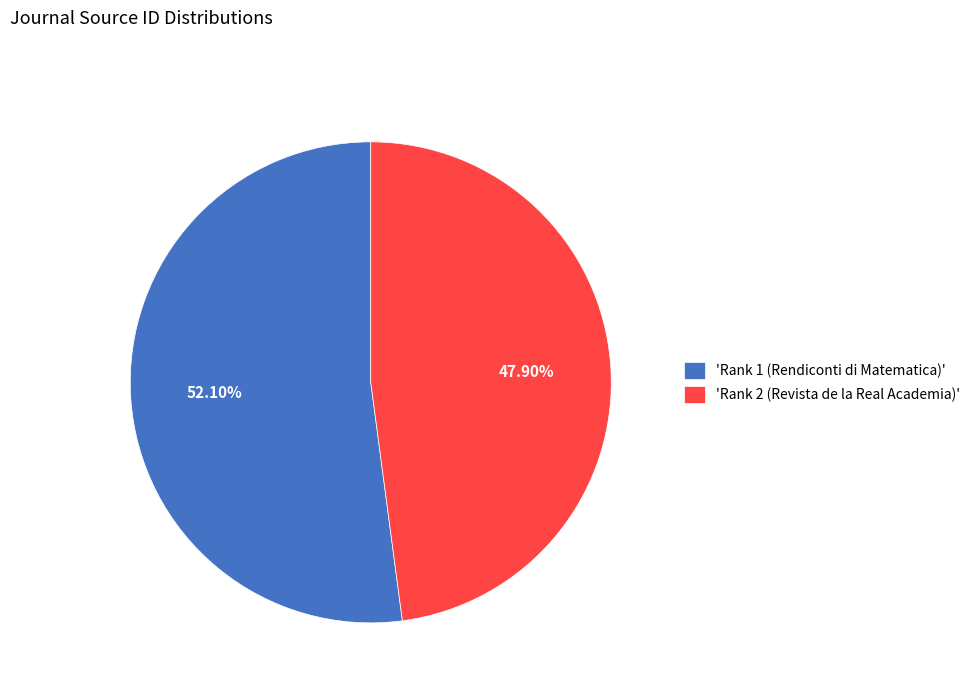

Rank the categories by value from highest to lowest.

'Rank 1 (Rendiconti di Matematica)', 'Rank 2 (Revista de la Real Academia)'